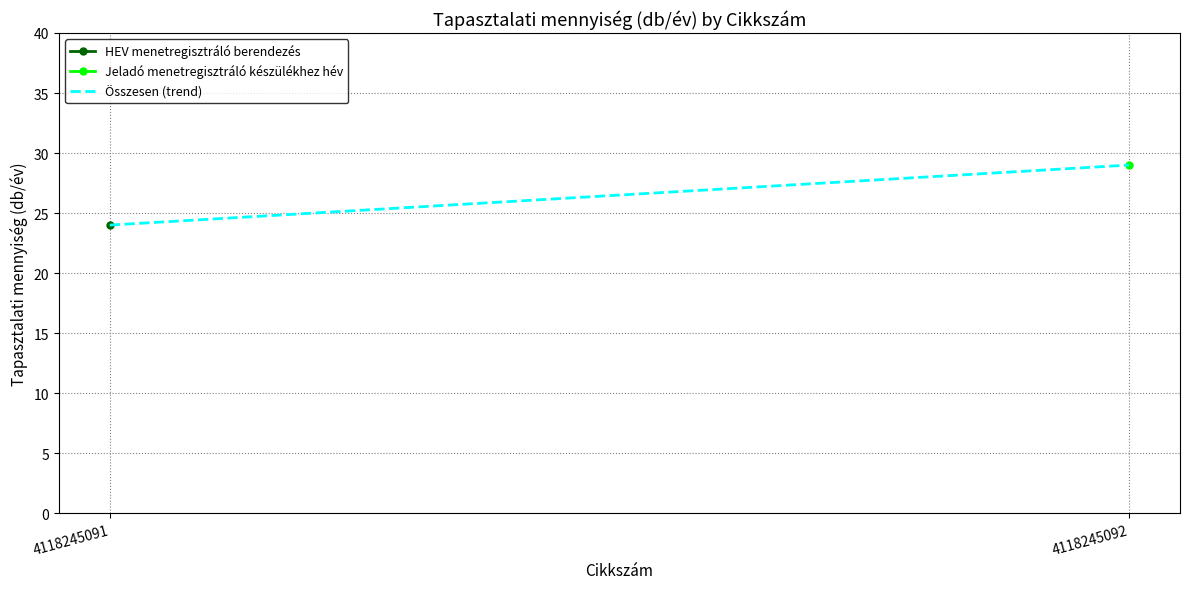

How many values are between 24 and 29?

2